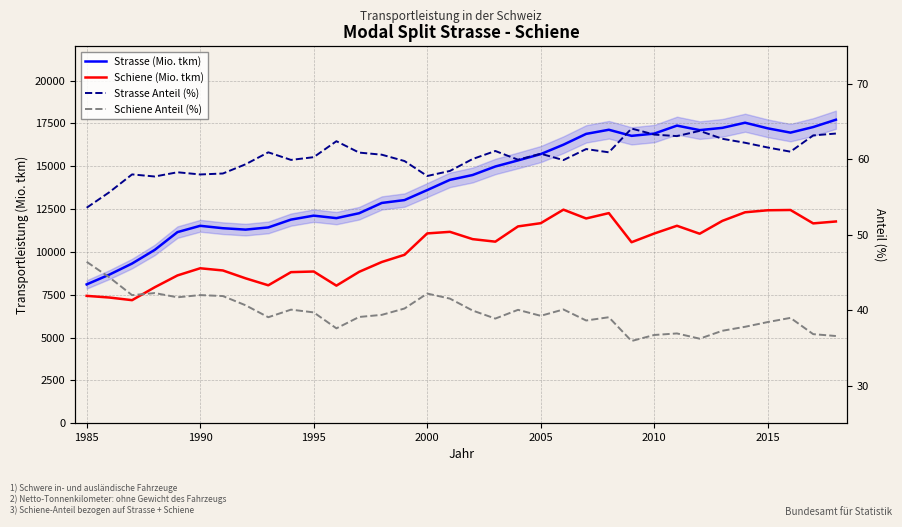

In Strasse Anteil (%), how many points are higher than both neighbors (excluding endpoints)?

9